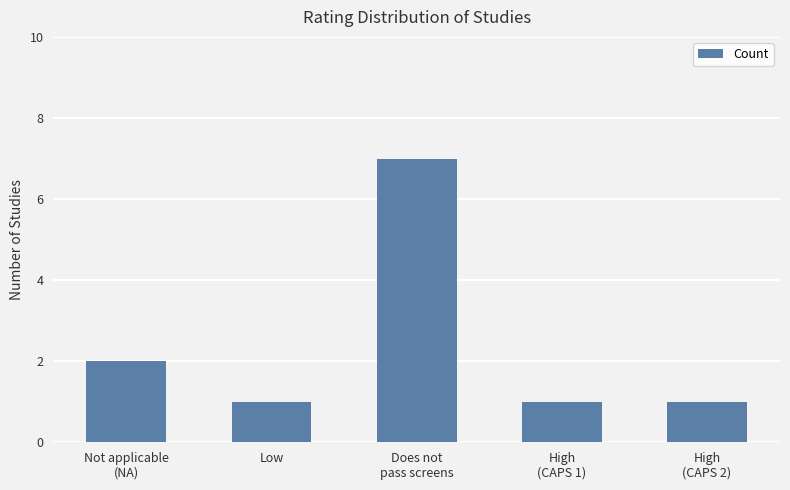

What is the difference between the second highest and minimum values?

1